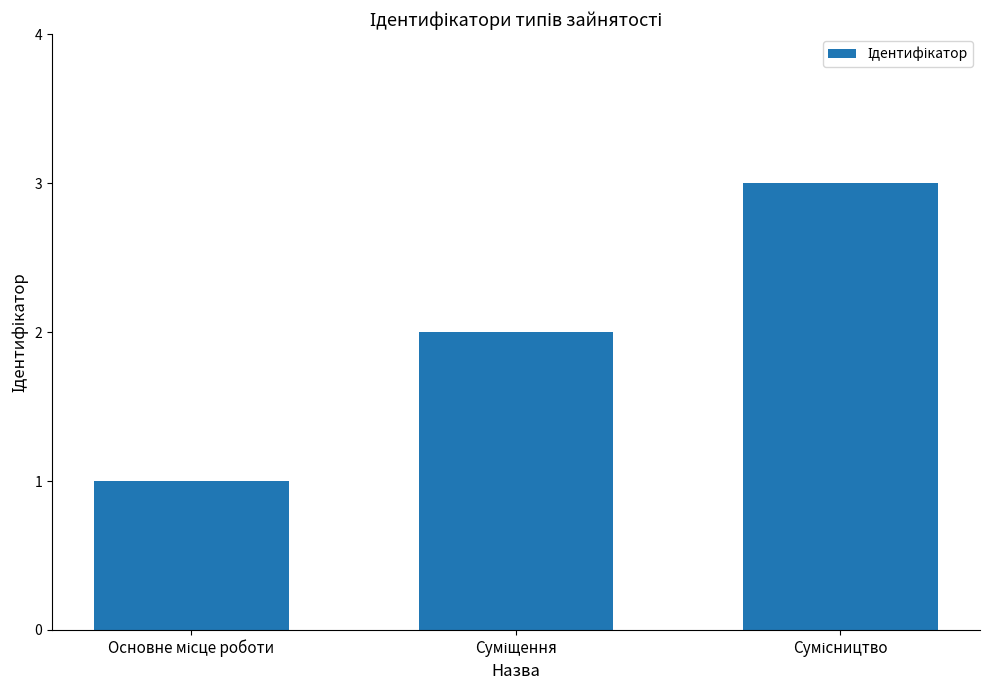

What is the maximum value shown in the chart?

3